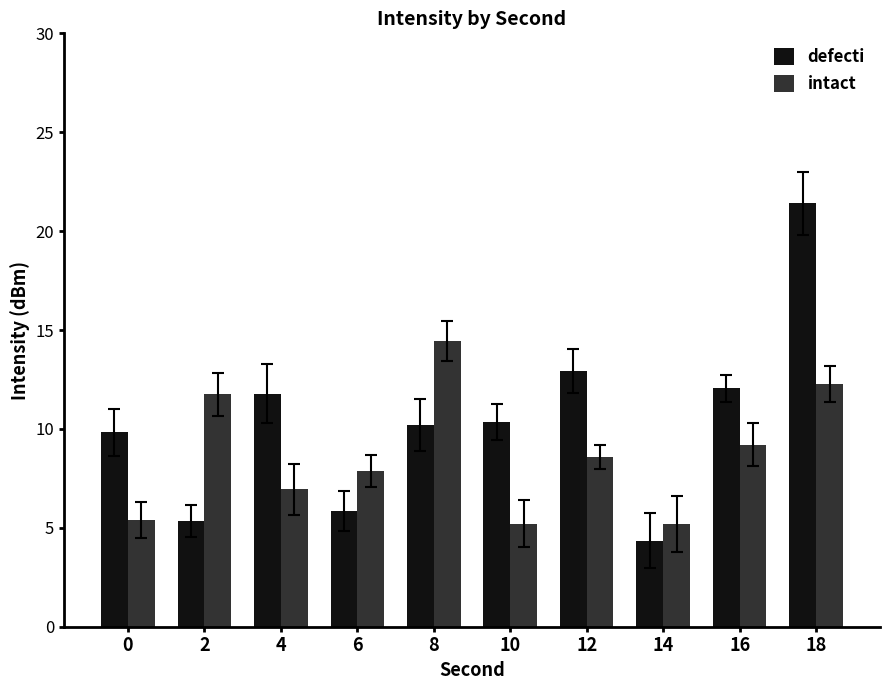

Which series changed the most between 8 and 18?

defecti